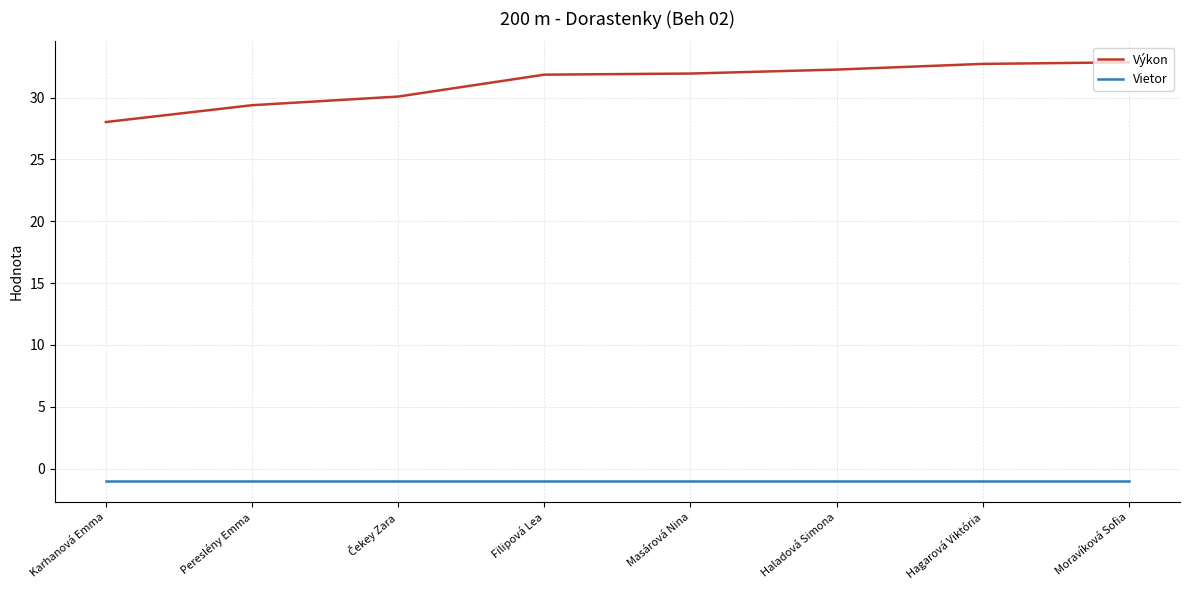

What is the difference between the highest and lowest values at Pereslény Emma?

30.4